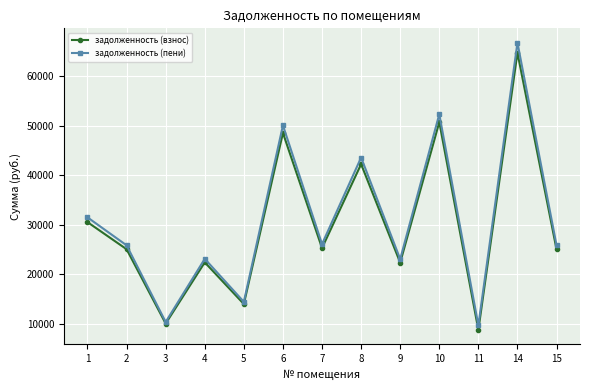

At which category does задолженность (пени) reach its first local peak?

4